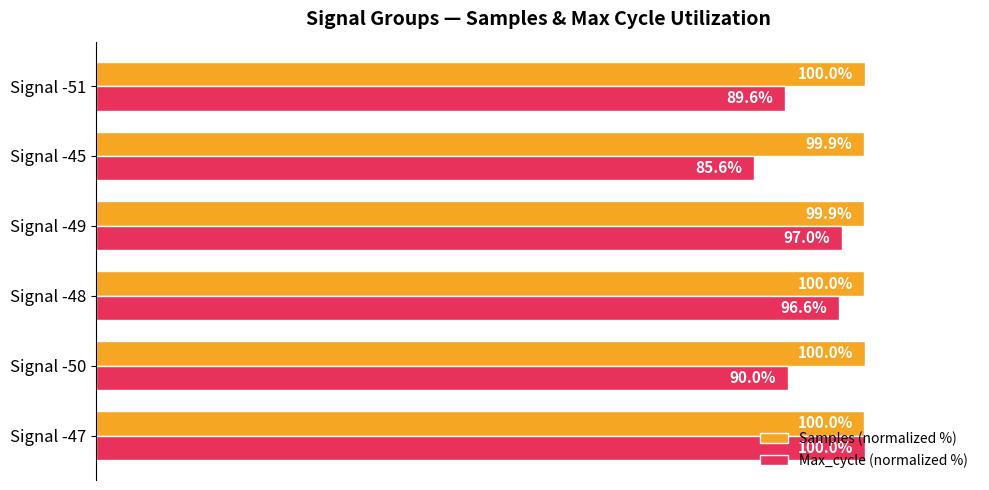

Between Signal -49 and Signal -45, which series saw the biggest shift?

Max_cycle (normalized %)